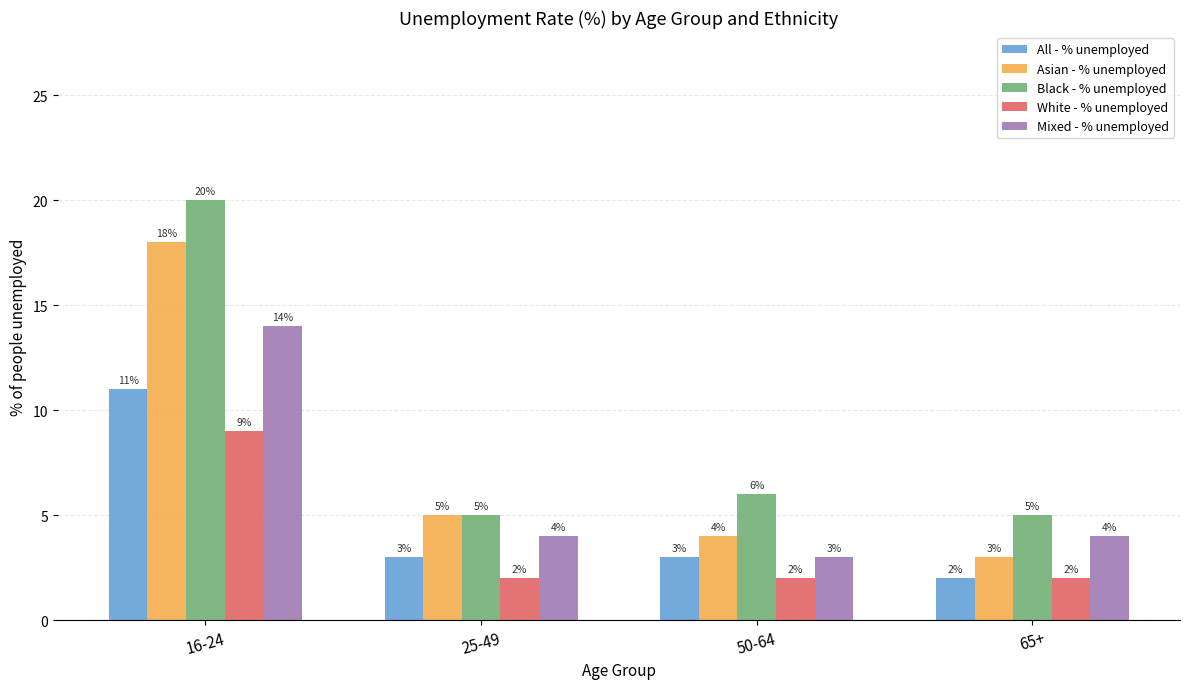

How many data points in Asian - % unemployed are less than 5?

2